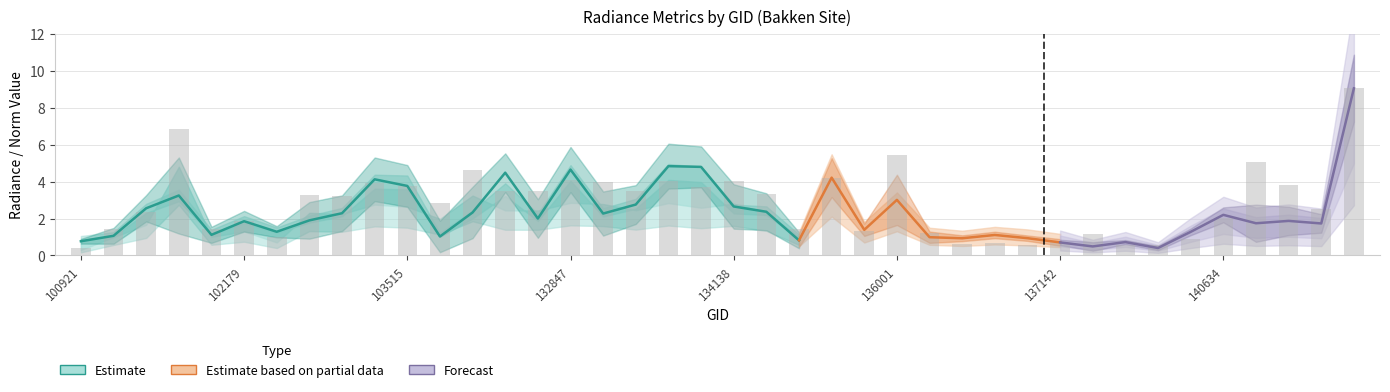

How many data points in dnbrad are less than 3?

20